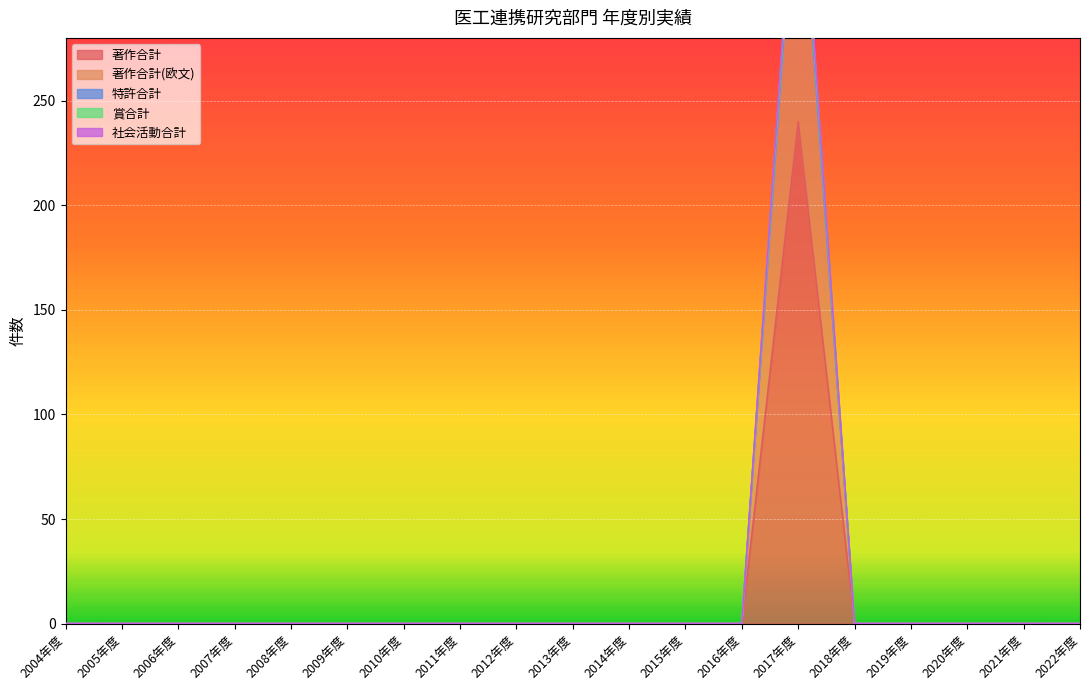

Count the number of data series in this chart.

5